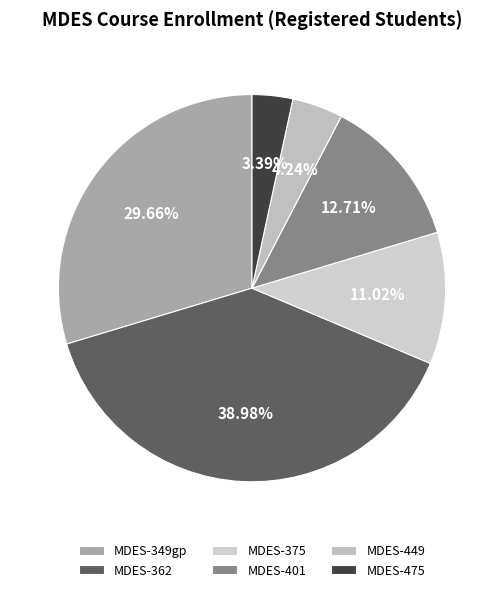

Is there a majority slice in this chart?

No